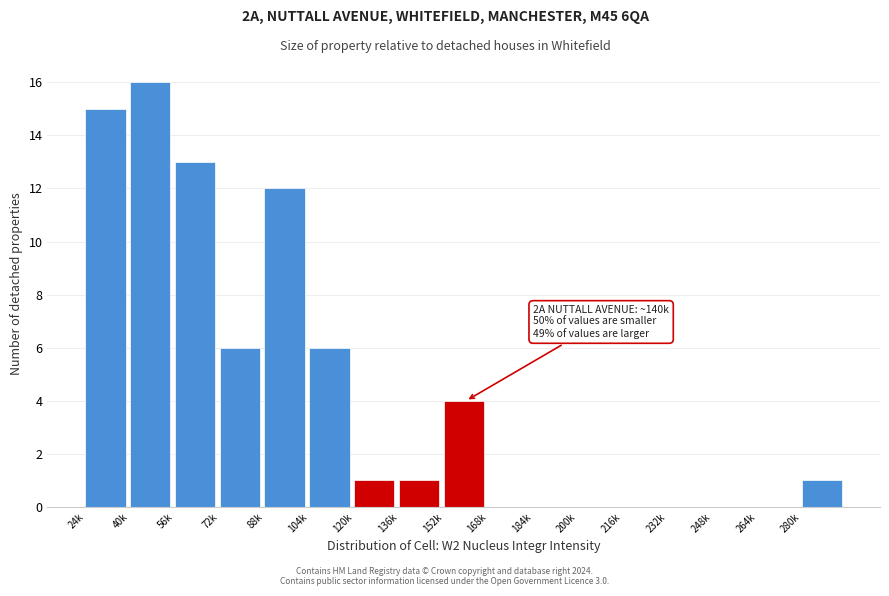

Reading left to right, list all the values displayed in this chart.

24k=15	40k=16	56k=13	72k=6	88k=12	104k=6	120k=1	136k=1	152k=4	168k=0	184k=0	200k=0	216k=0	232k=0	248k=0	264k=0	280k=1